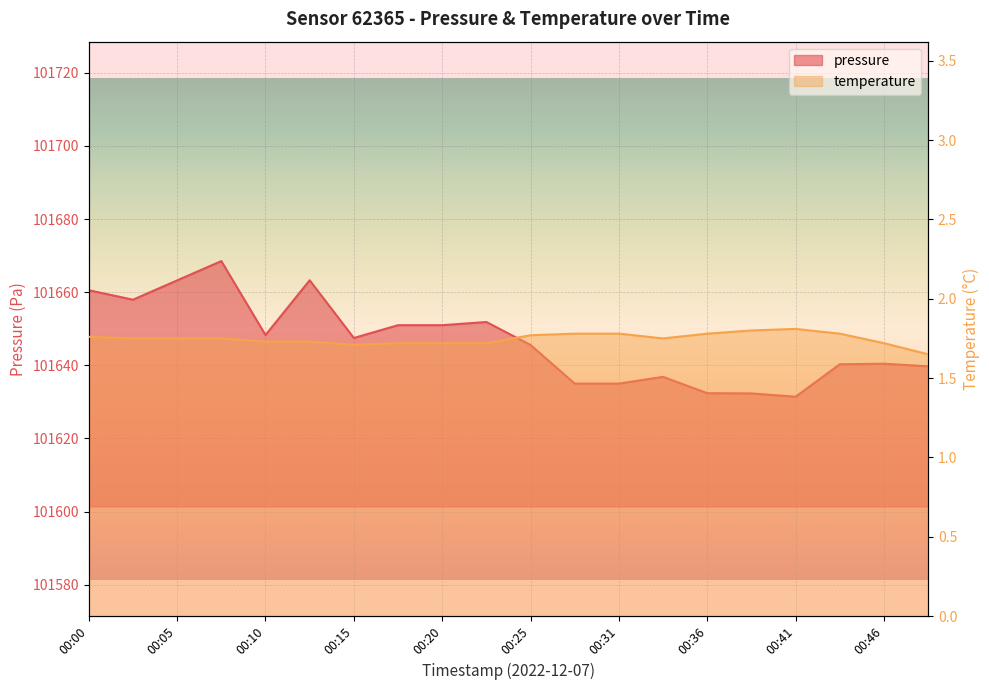

What is the difference between the highest and lowest values at 00:05?

101661.5